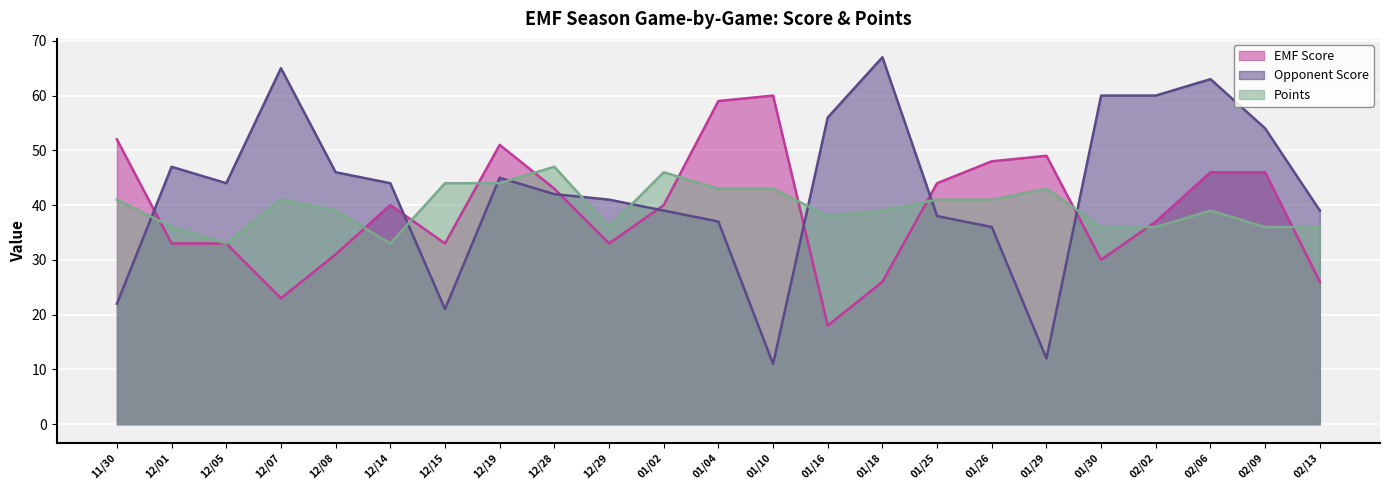

What is the average value of the Opponent Score series?

43